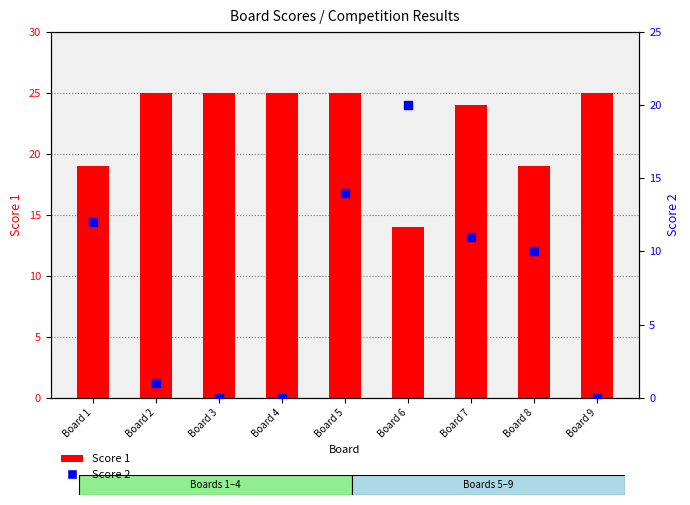

What are all the series names shown in the legend?

Score 1, Score 2